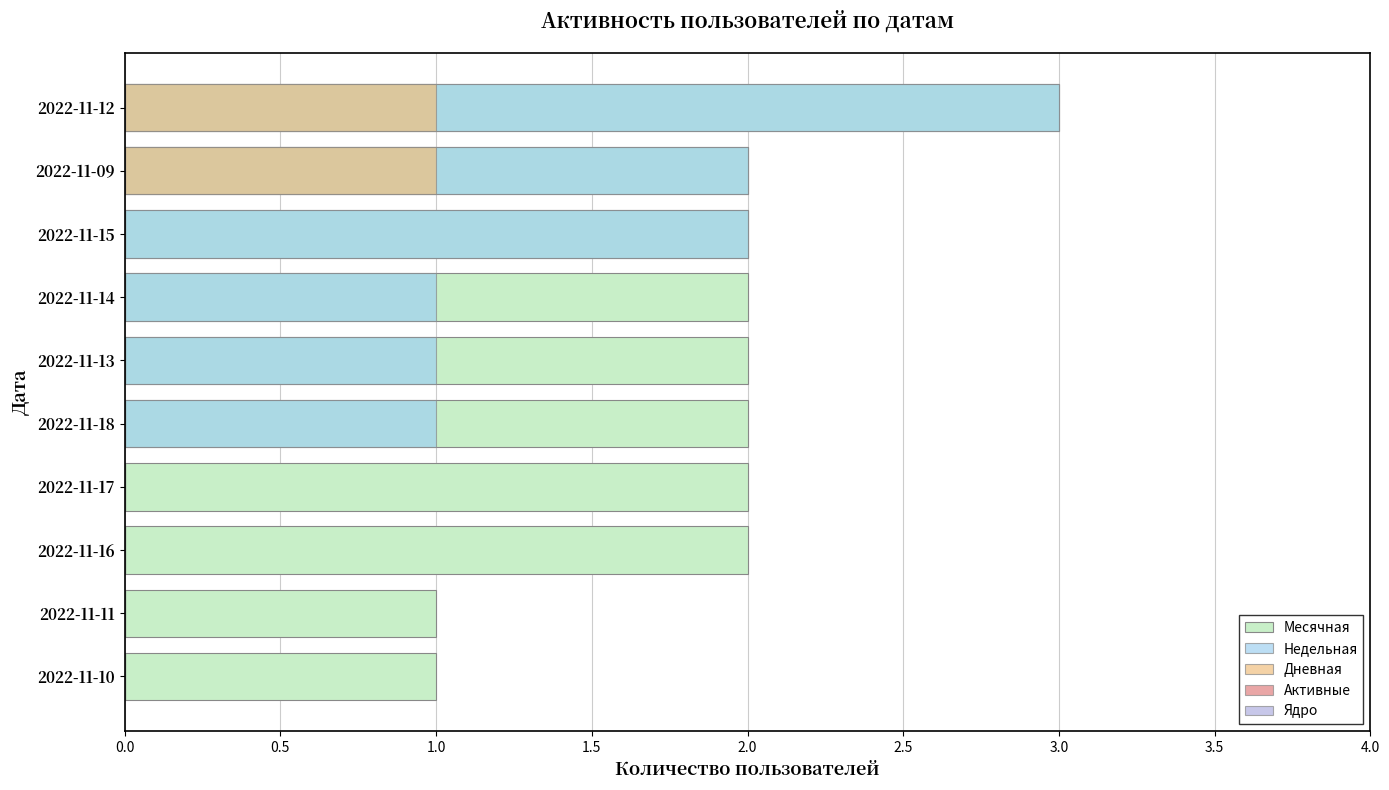

True or false: Месячная has a value of 0.5 at 2022-11-16.

False